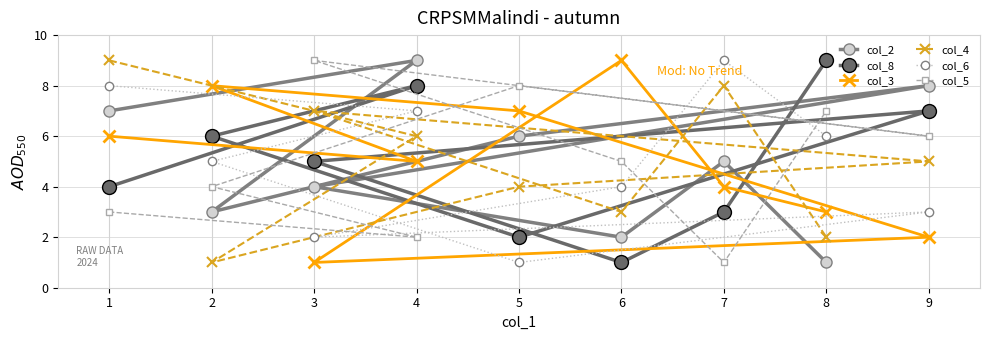

What are all the series names shown in the legend?

col_2, col_8, col_3, col_4, col_6, col_5